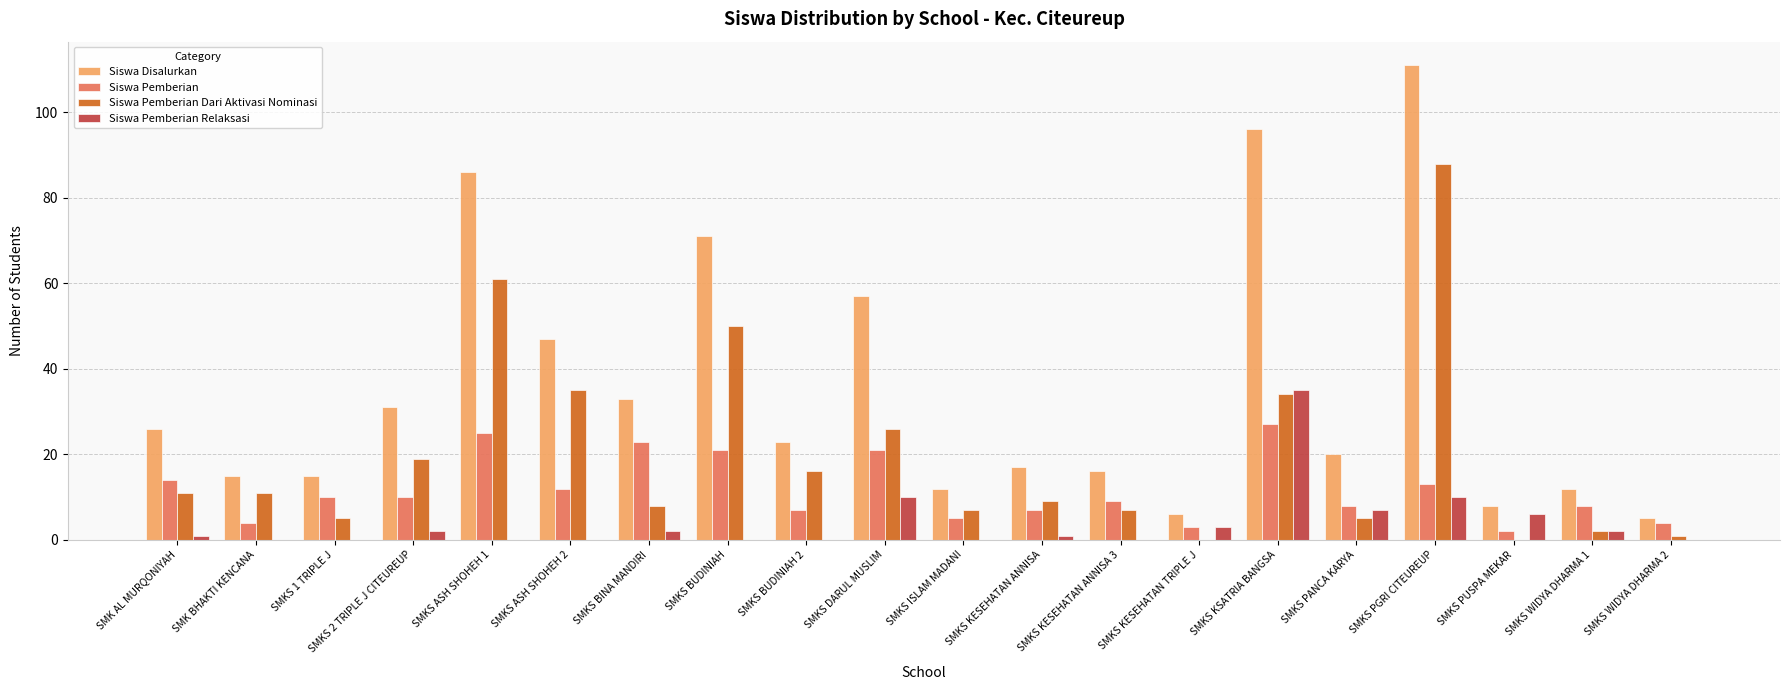

How many groups of bars are there?

20